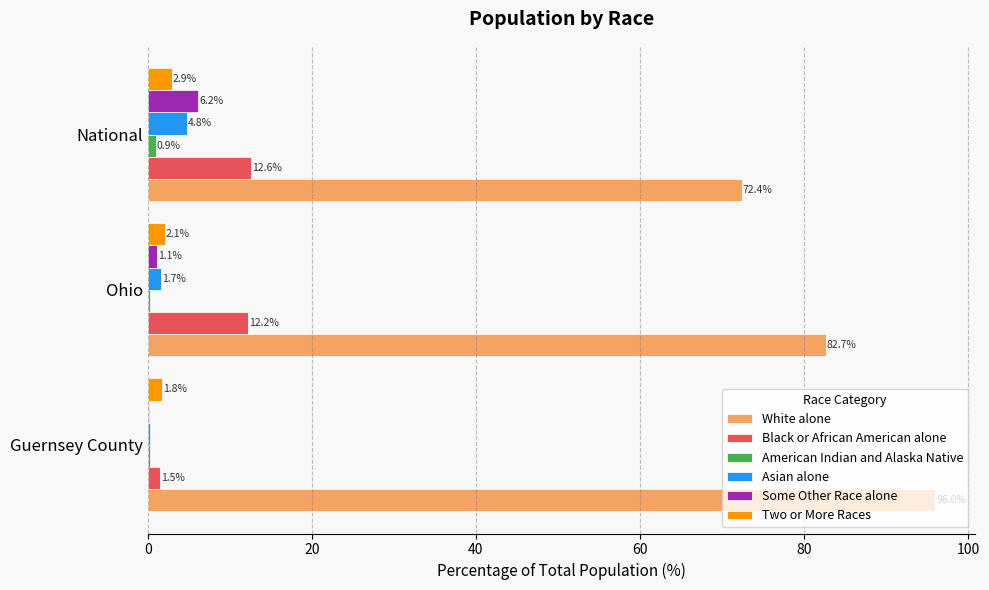

What is the highest value of the Two or More Races series?

2.9